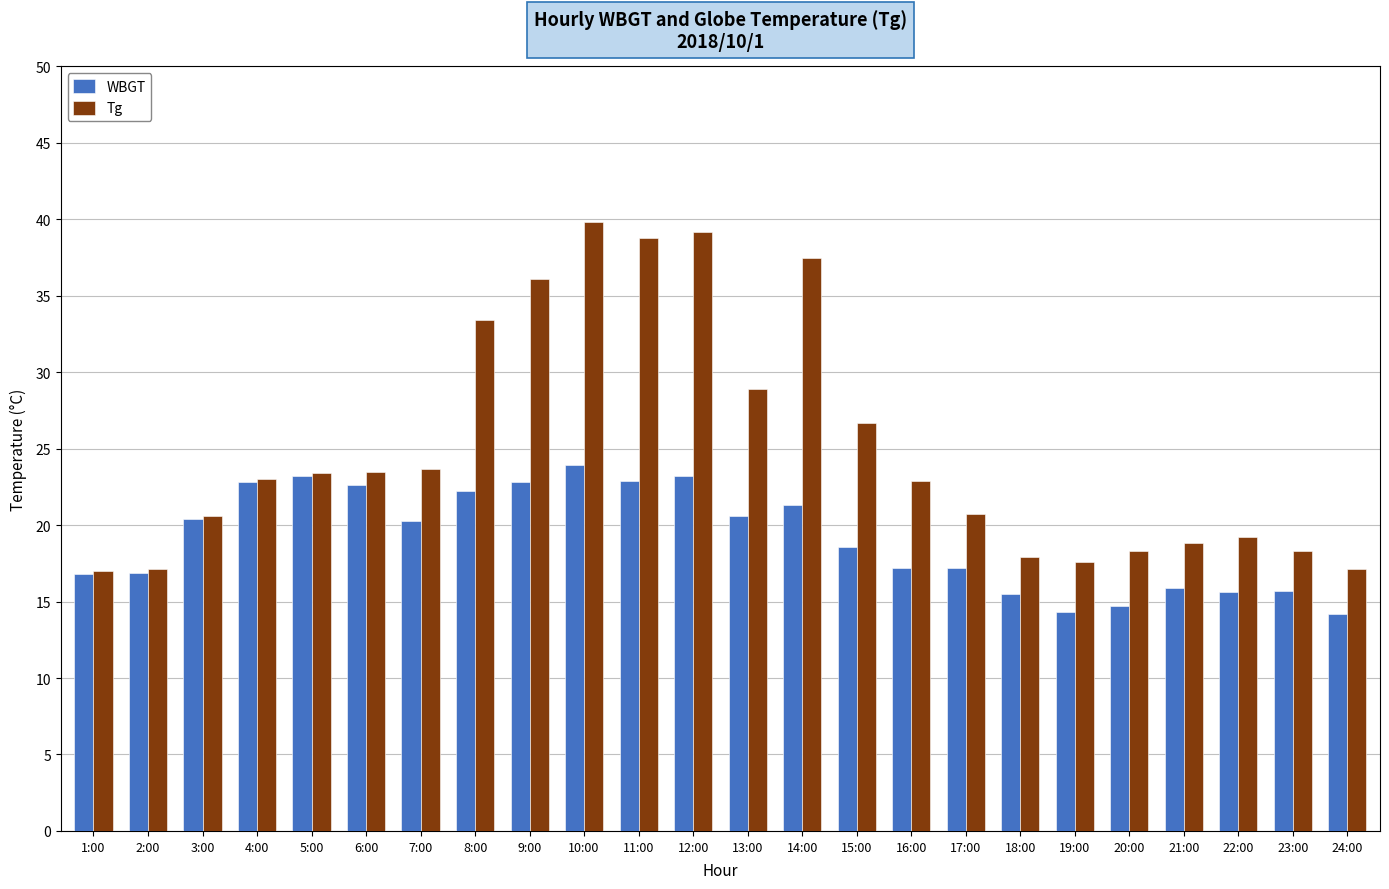

What is the label of the 2nd bar from the right?

23:00